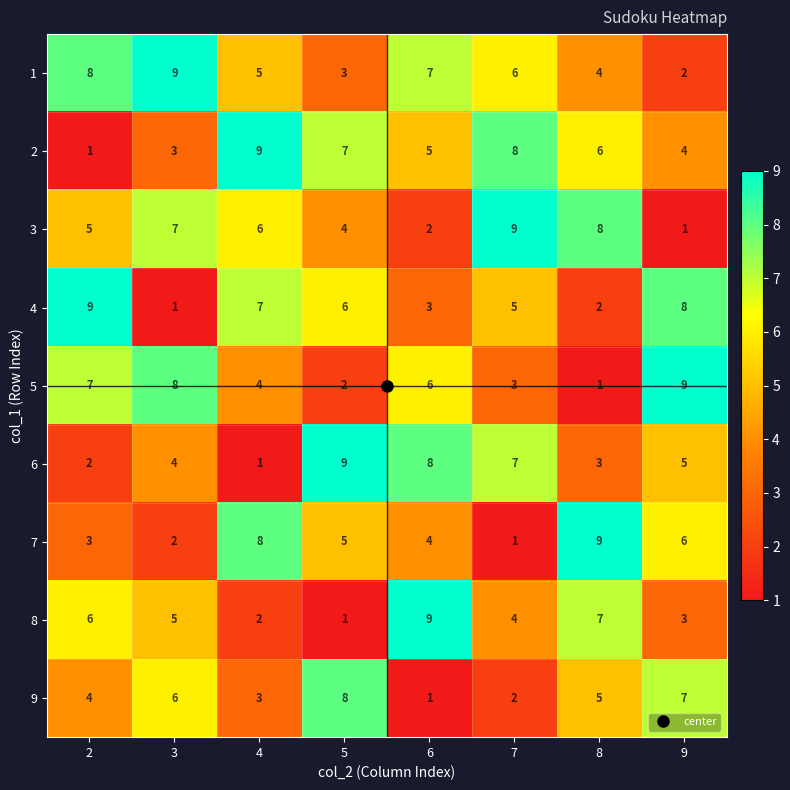

The value of 3 at 4 is 10. True or false?

False